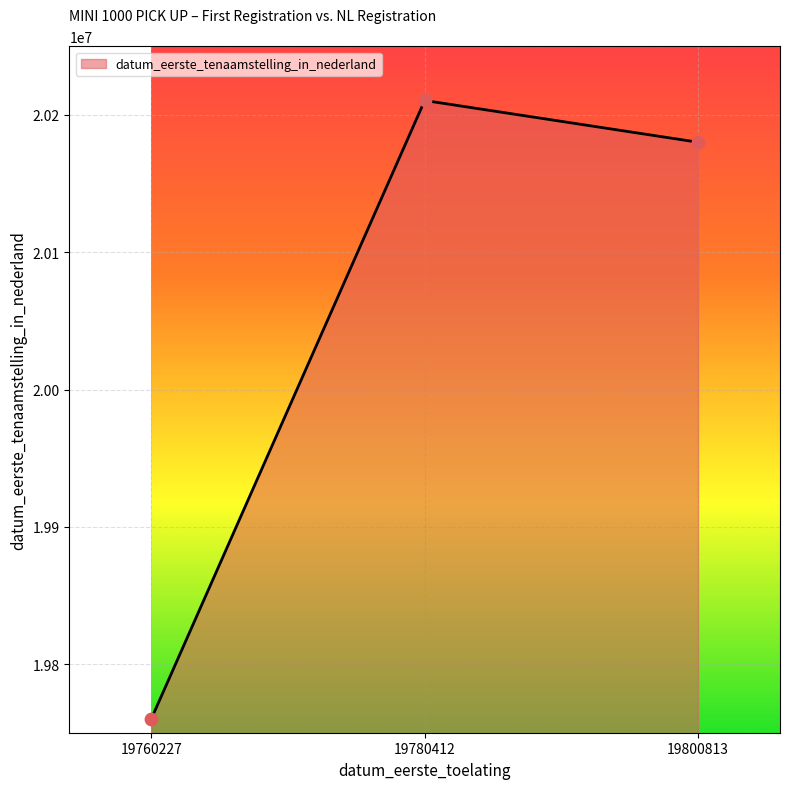

Which has a higher value, 19800813 or 19780412?

19780412